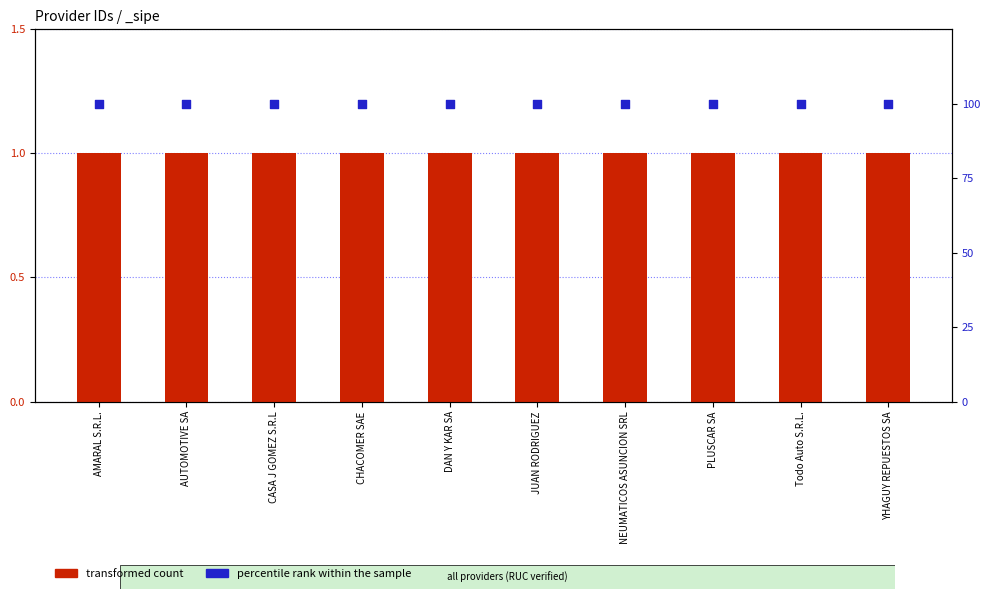

Which series has the largest Y range (max minus min)?

transformed count